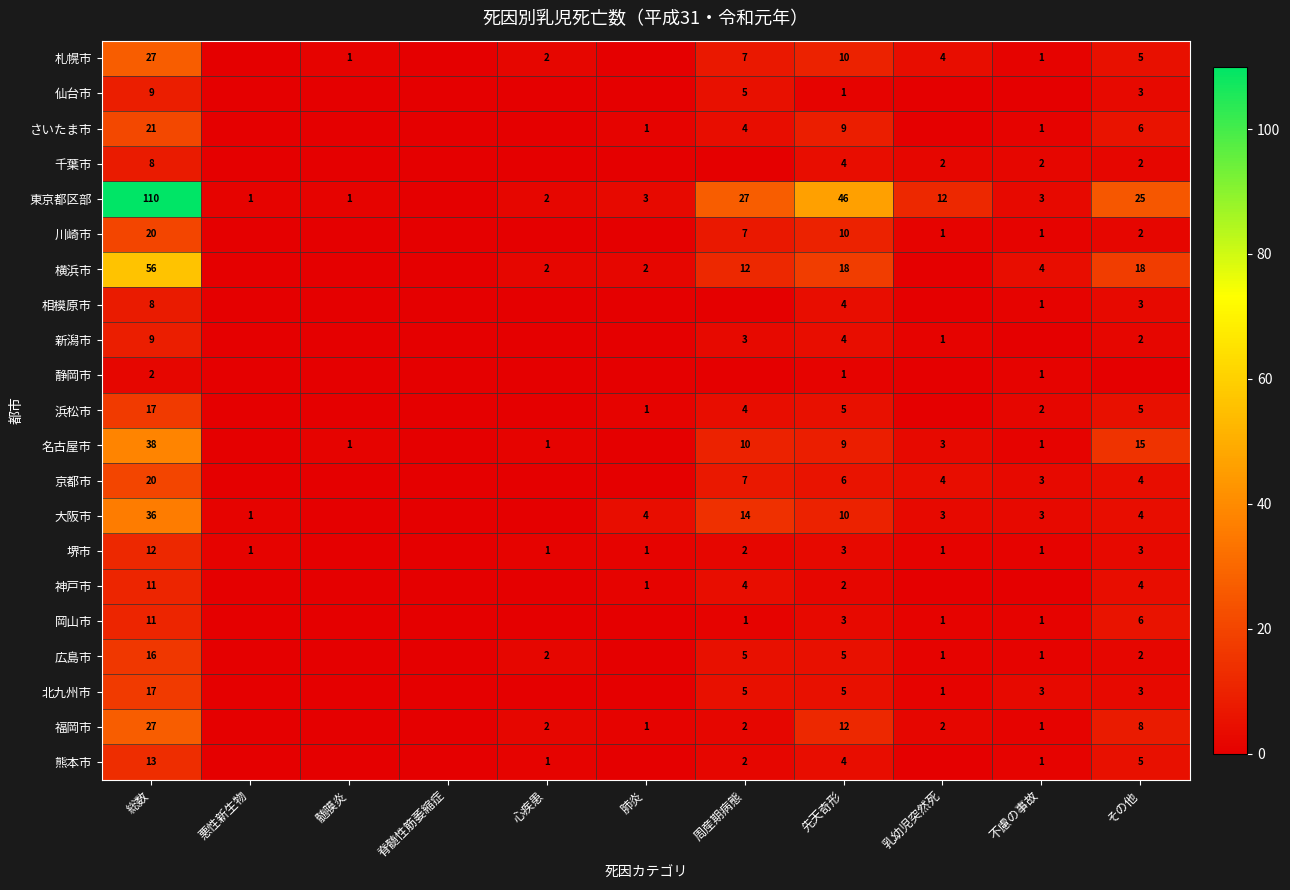

What is the total value across all series at 先天奇形?

171